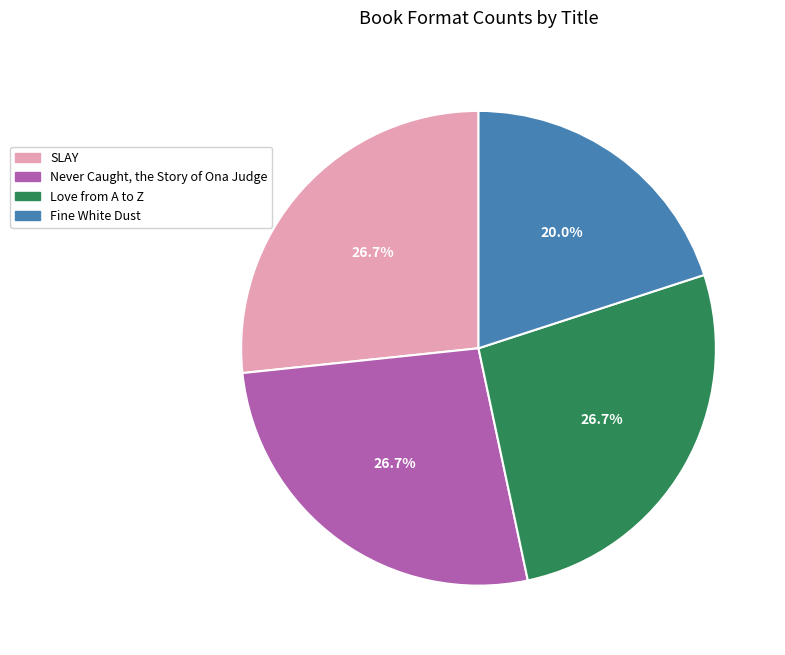

To the nearest percent, what is the difference between the largest and smallest slice percentages?

7%